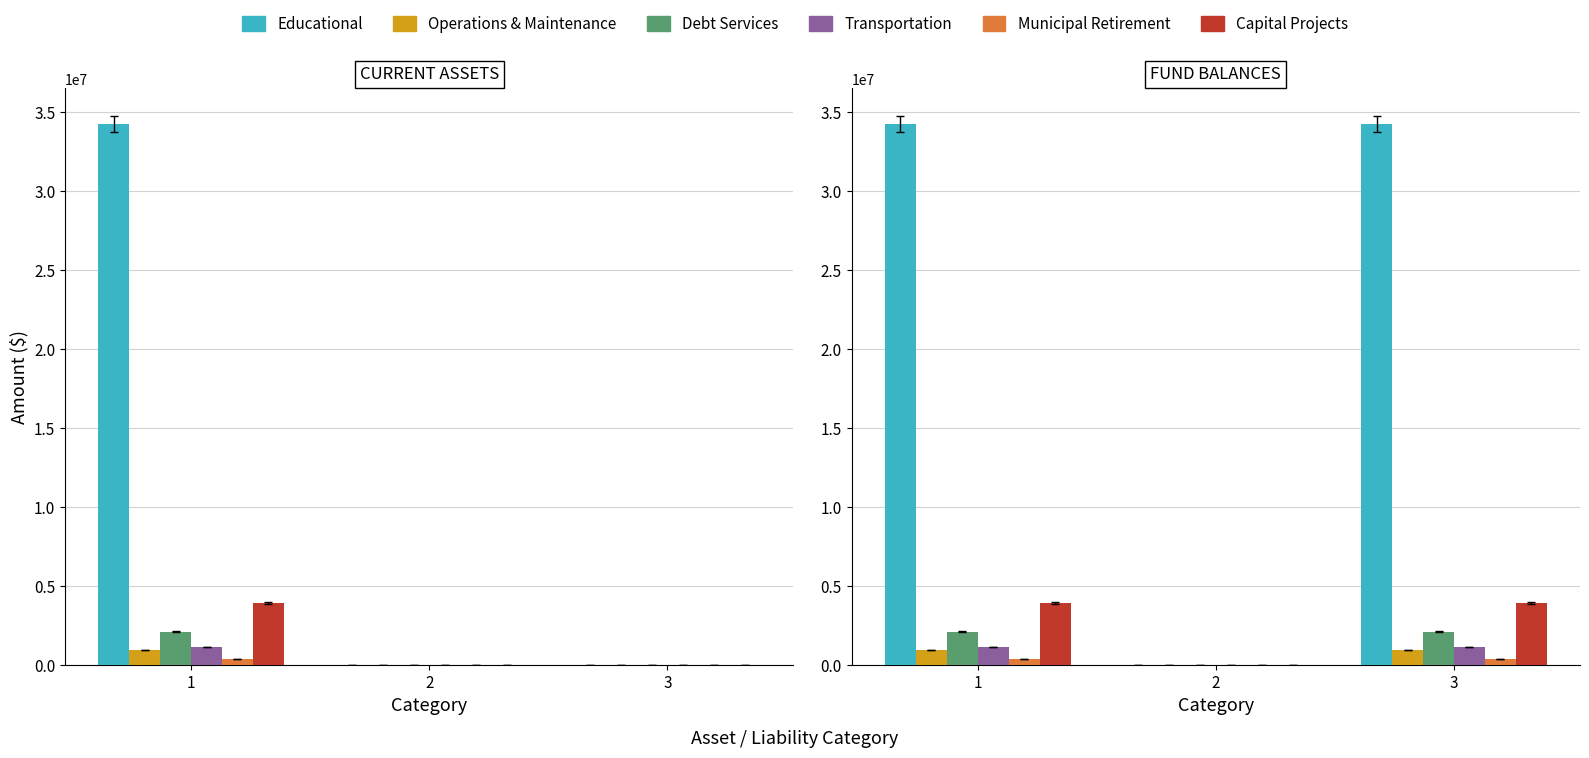

Between 2 and 3, which series saw the biggest shift?

Educational